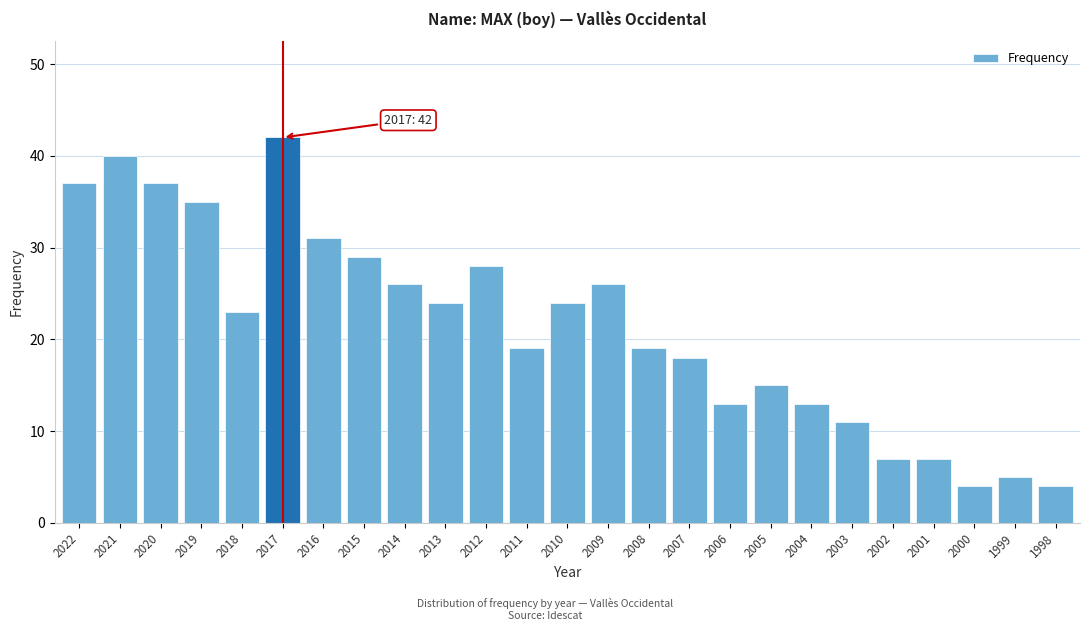

Reading left to right, list all the values displayed in this chart.

2022=37	2021=40	2020=37	2019=35	2018=23	2017=42	2016=31	2015=29	2014=26	2013=24	2012=28	2011=19	2010=24	2009=26	2008=19	2007=18	2006=13	2005=15	2004=13	2003=11	2002=7	2001=7	2000=4	1999=5	1998=4